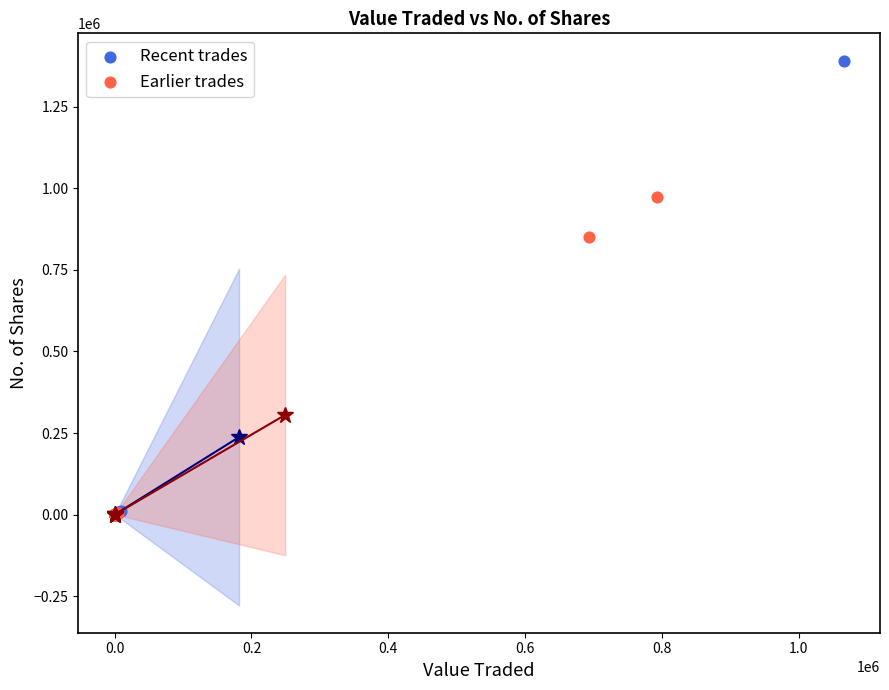

What are all the series names shown in the legend?

Recent trades, Earlier trades